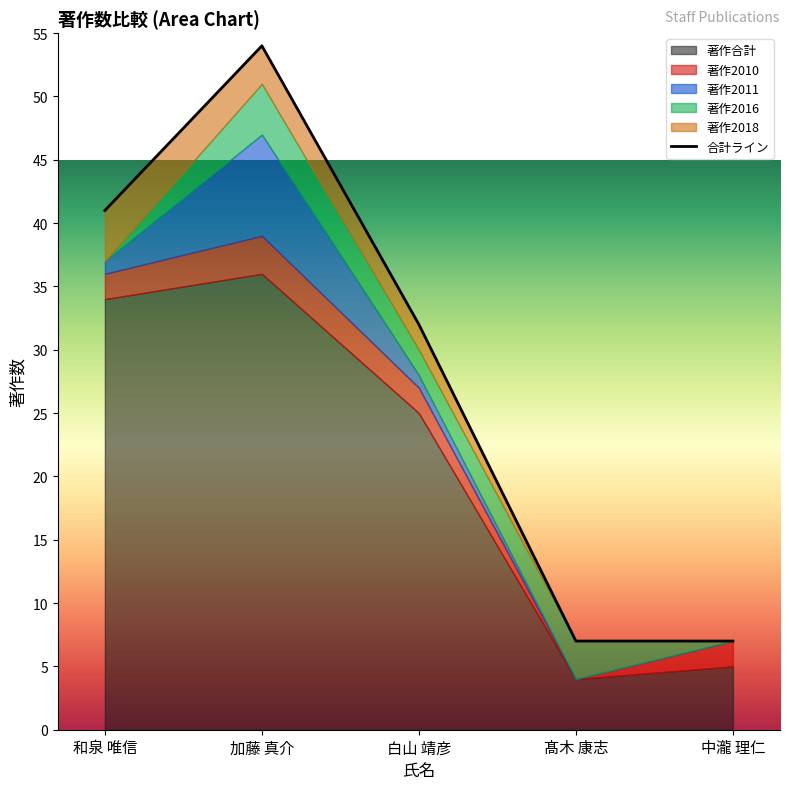

True or false: the data shows 7 at 髙木 康志.

True